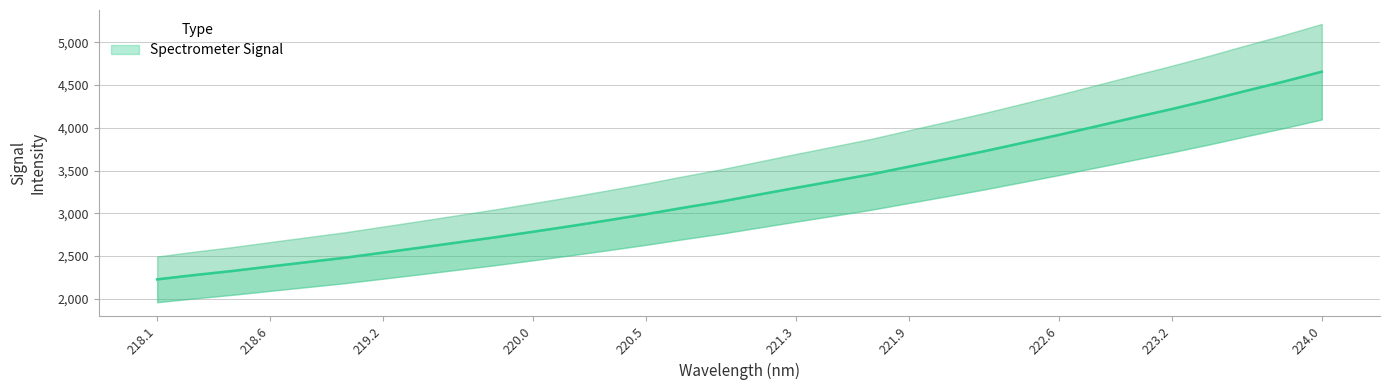

What is the change in value from 218.8244 to 223.2172?

+1789.7